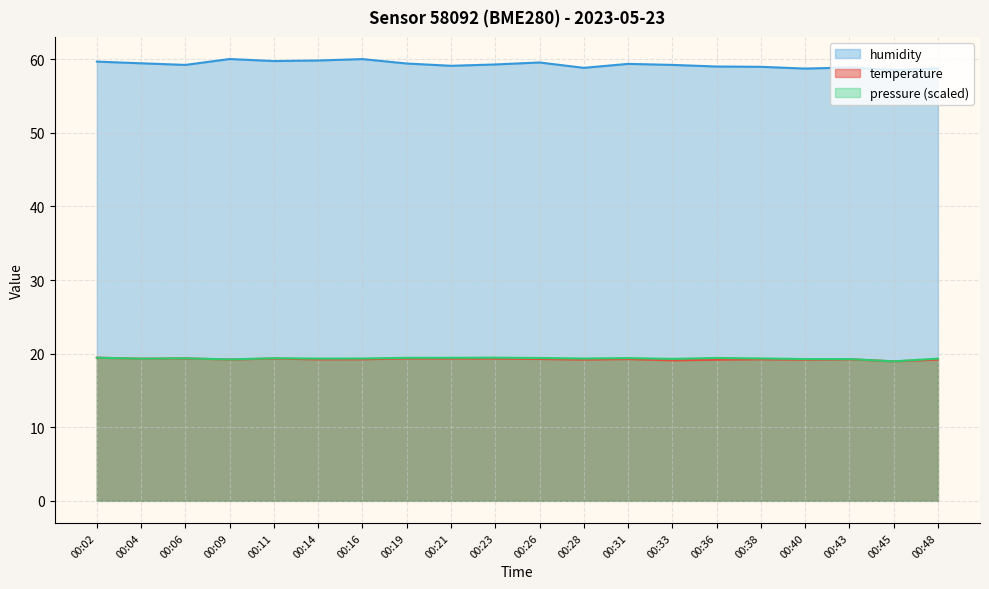

Where is the first local minimum for humidity?

00:06